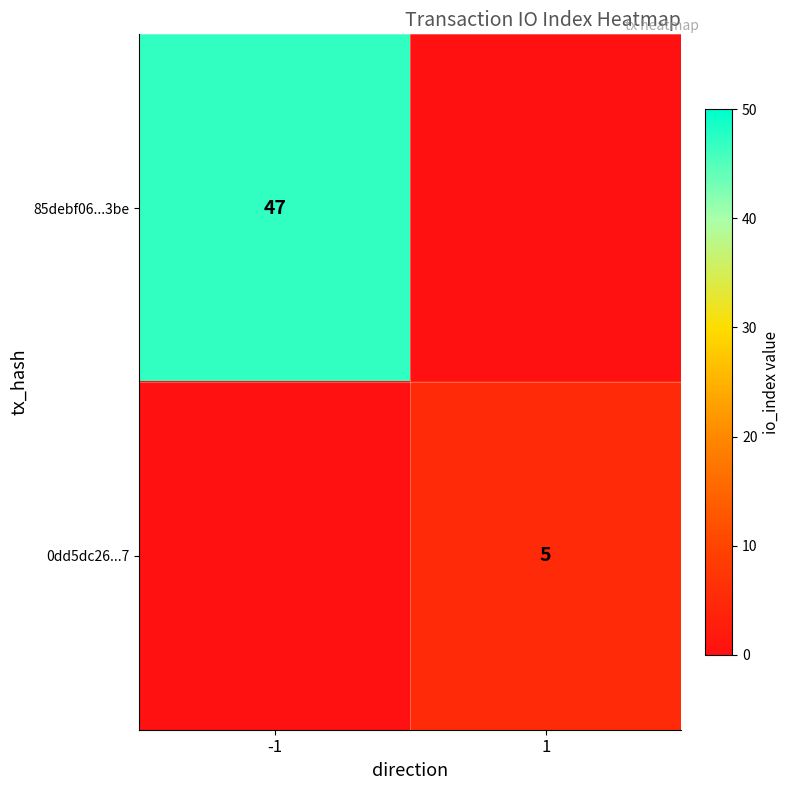

The 85debf06...3be series shows 16 at -1. True or false?

False